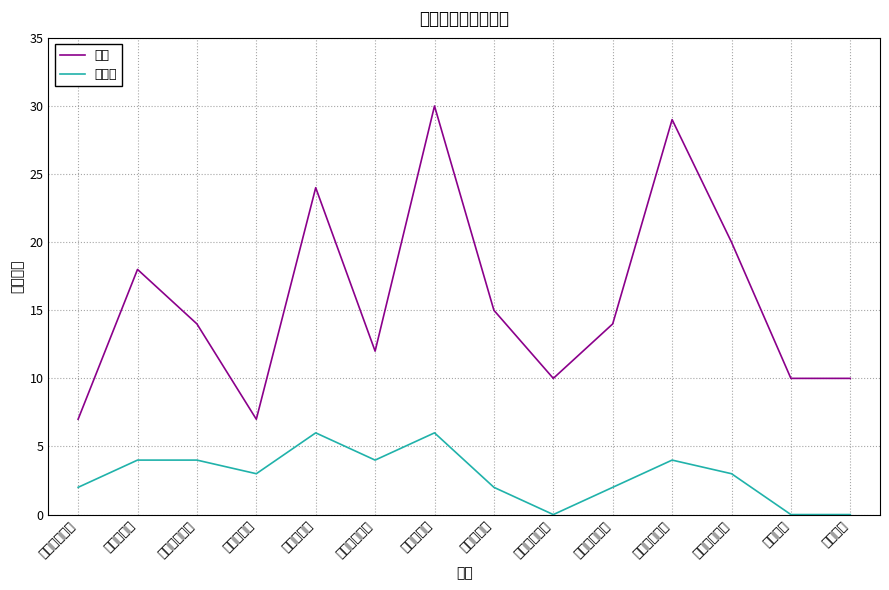

How many data points in 幼儿园 are above 3?

6